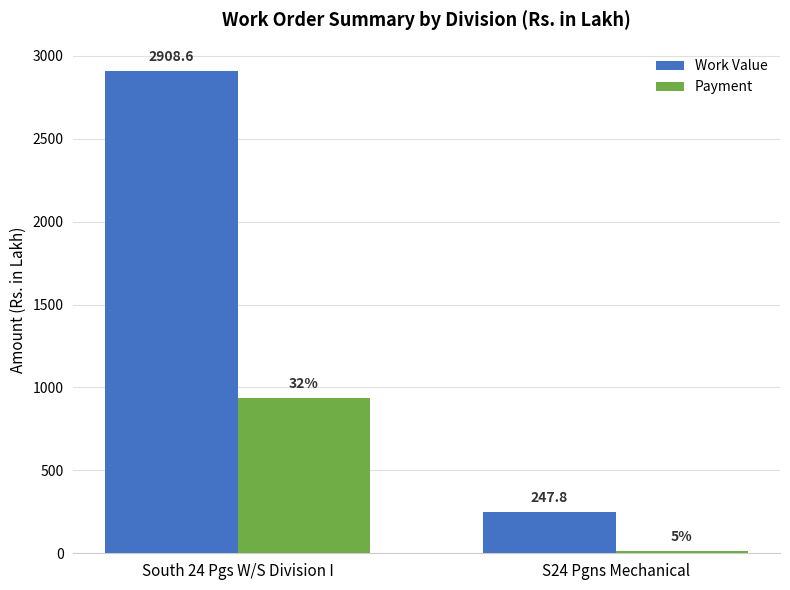

The value of Payment at South 24 Pgs W/S Division I is 624.9. True or false?

False